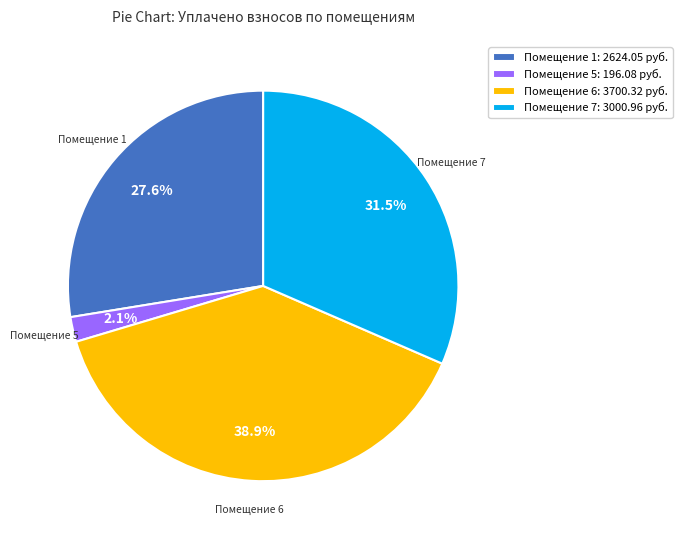

To the nearest percent, what is the average slice percentage?

25%